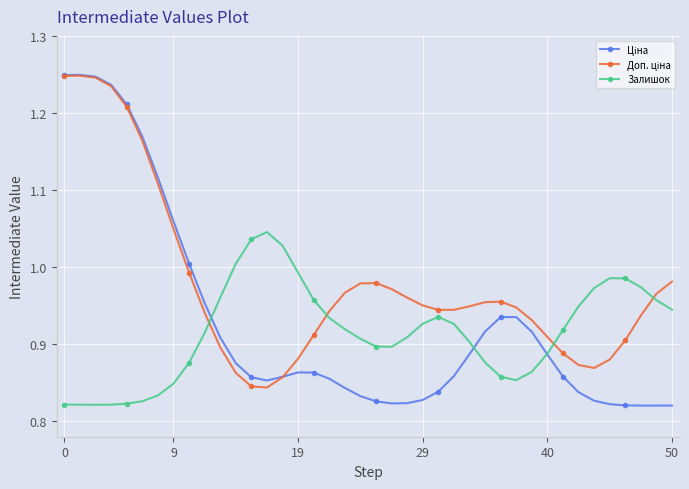

After their last crossing, which series has the higher values: Залишок or Ціна?

Залишок